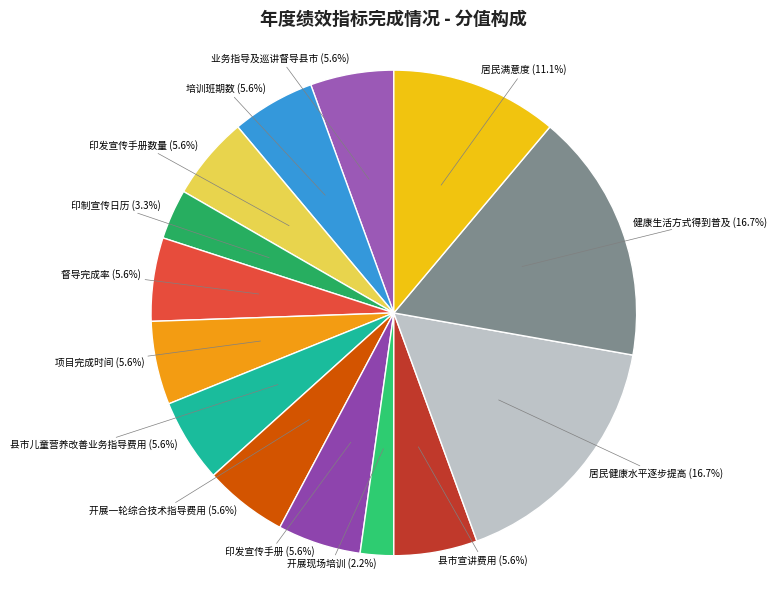

How many slices are in this pie chart?

14